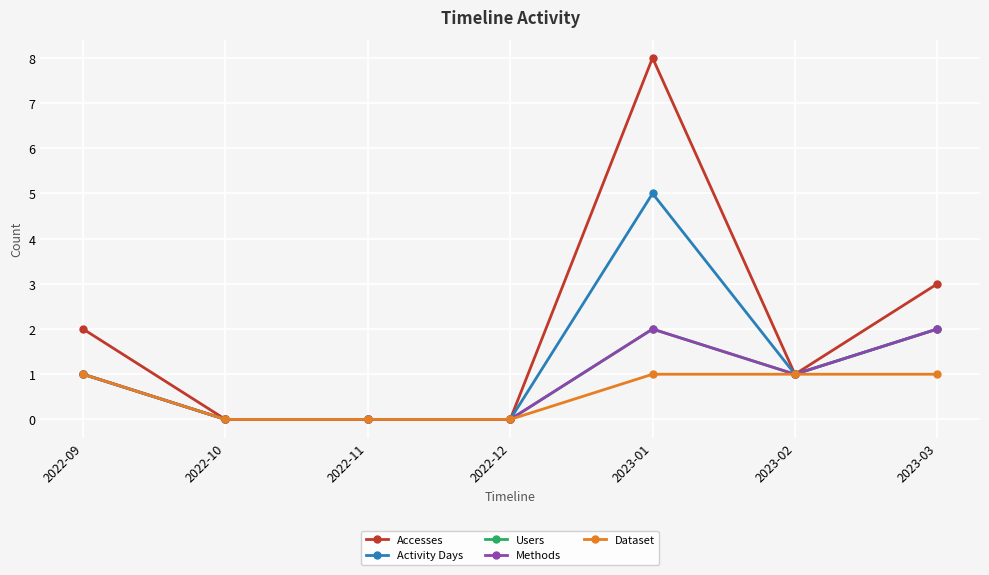

Between 2023-03 and 2022-09, which is larger?

2023-03